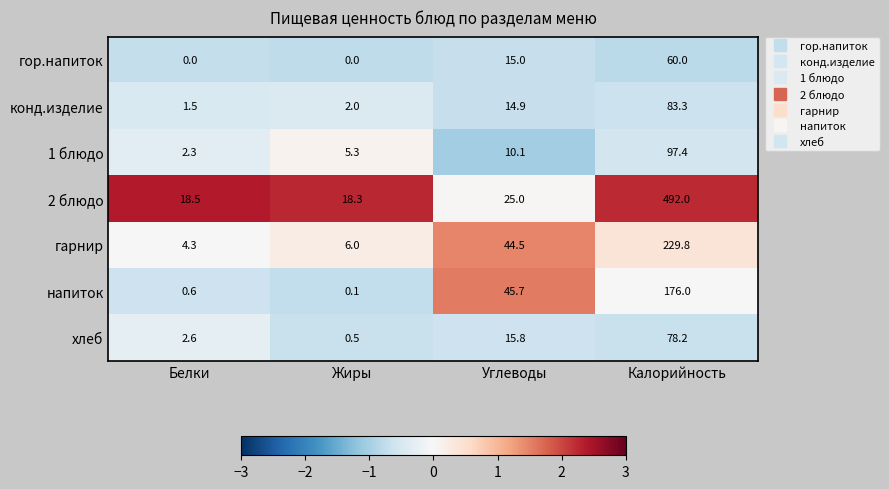

Rank the series by their maximum value, from highest to lowest.

2 блюдо, гарнир, напиток, 1 блюдо, конд.изделие, хлеб, гор.напиток